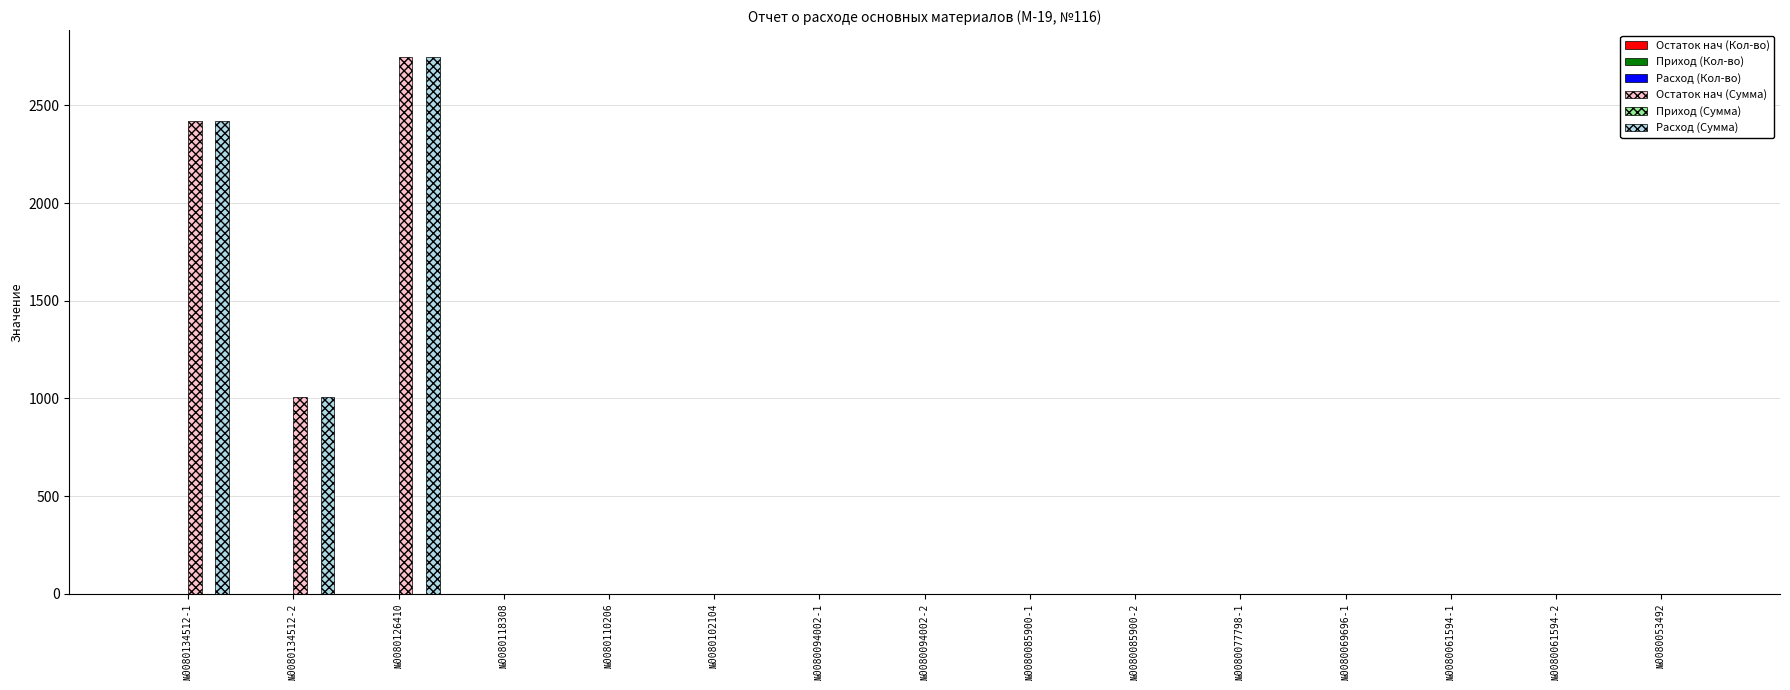

What is the difference between the maximum and minimum values in the Расход (Кол-во) series?

2.0